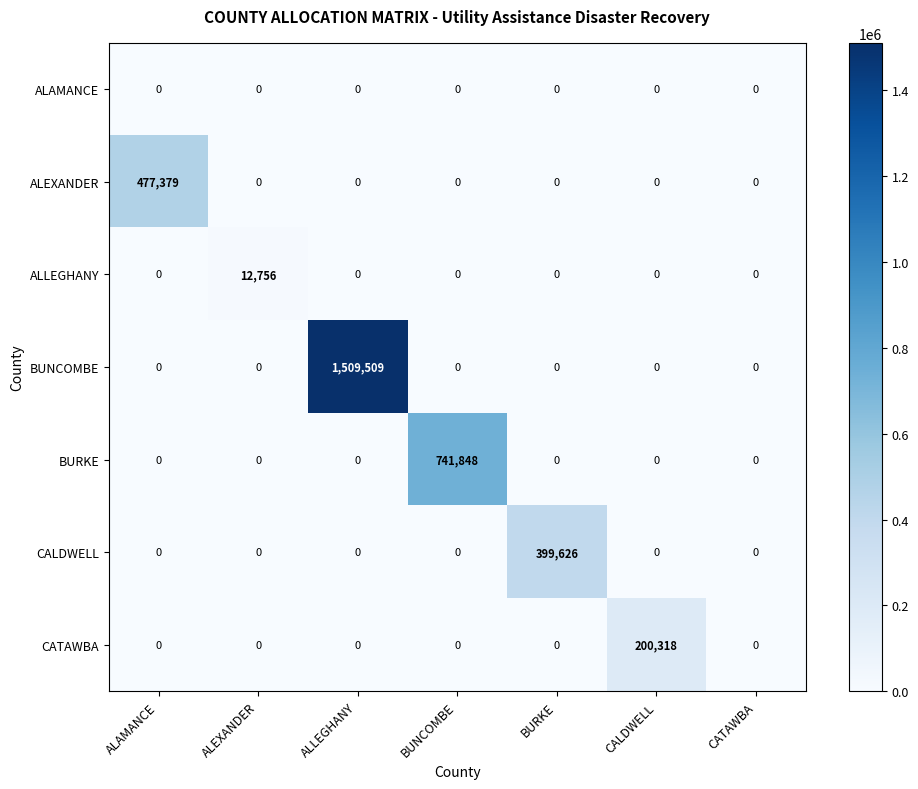

Is it true that ALLEGHANY equals -7602 at CATAWBA?

False